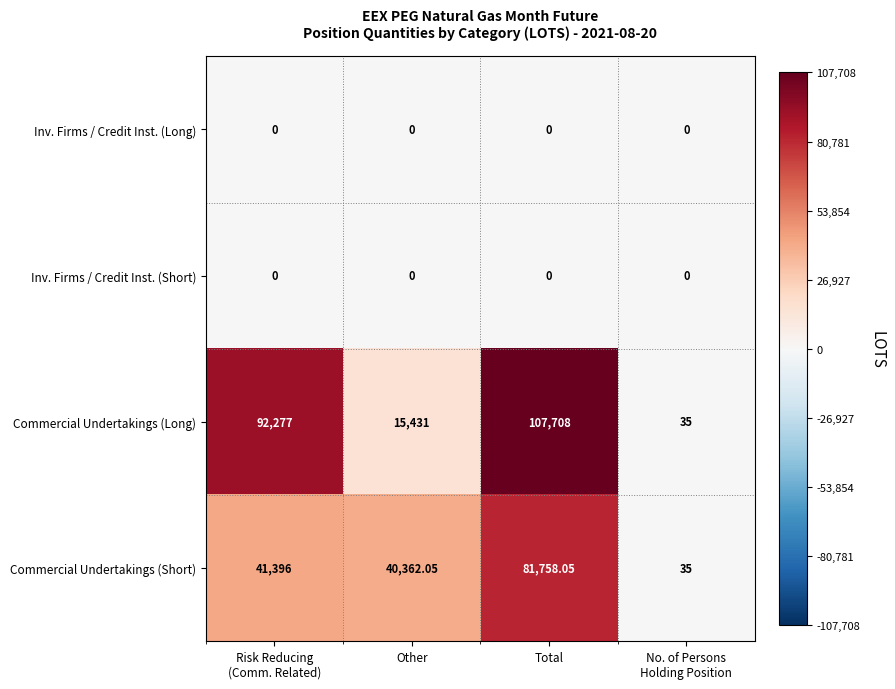

Which series has the largest range (max minus min)?

Commercial Undertakings (Long)